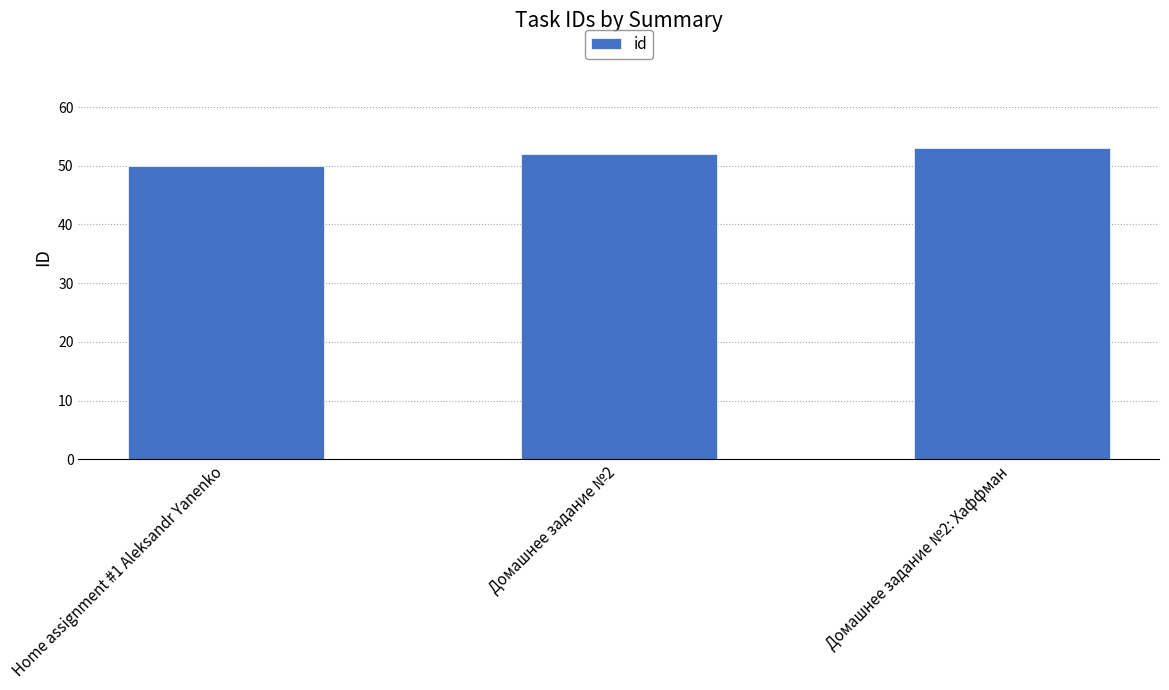

How many bars are there in total?

3